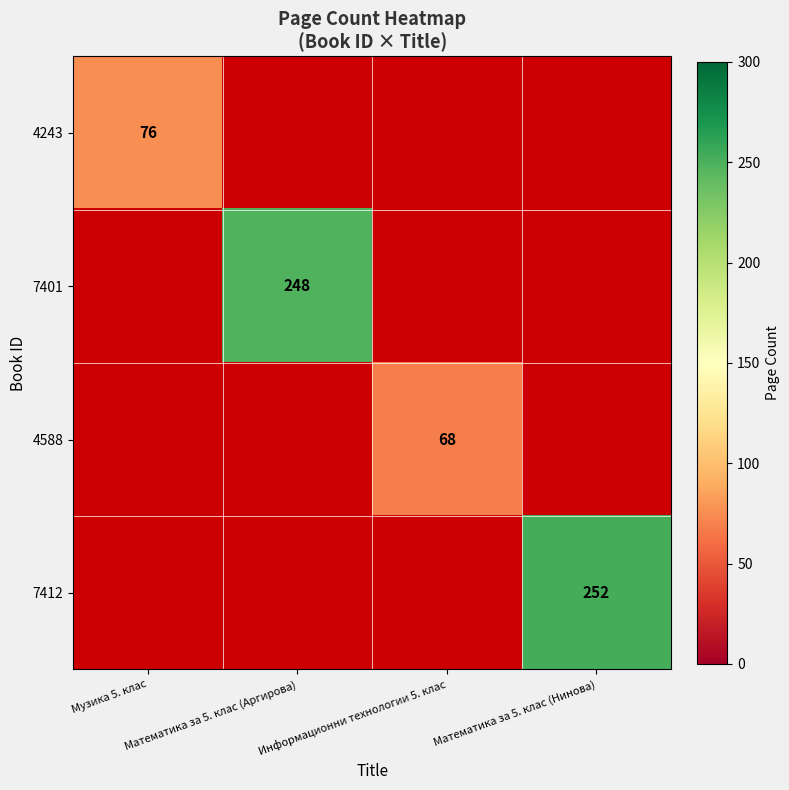

Which series has the widest spread of values?

4243